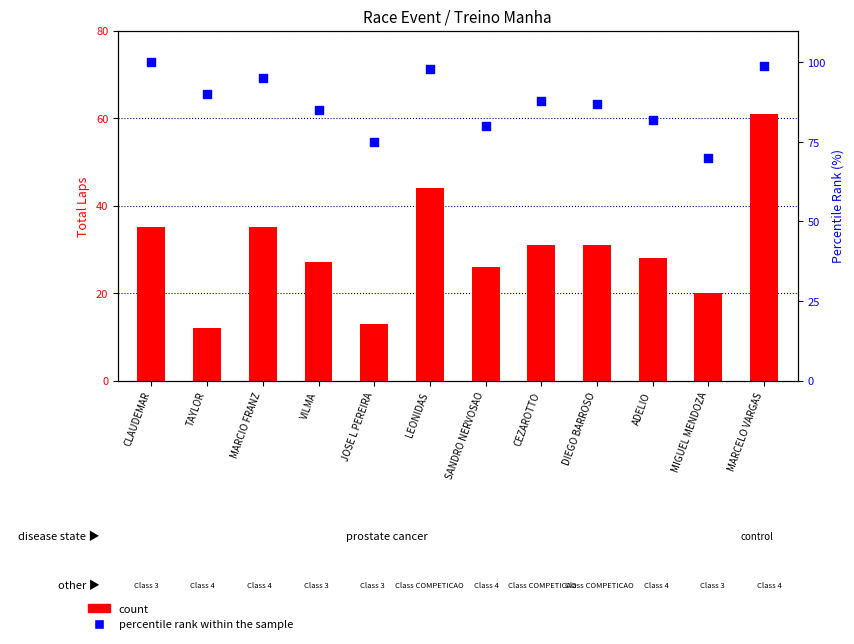

Which series has the largest total across all categories?

percentile rank within the sample